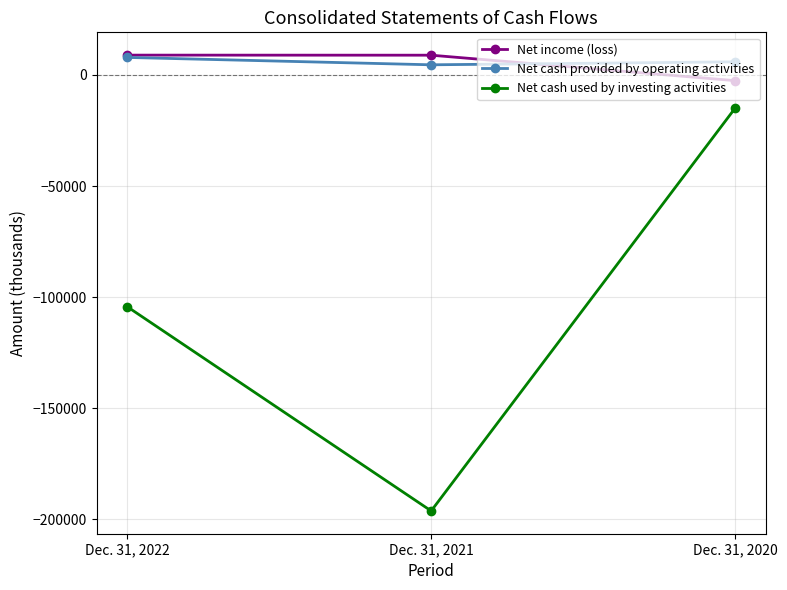

What is the value of the Net income (loss) point at the 1st from the left?

8941